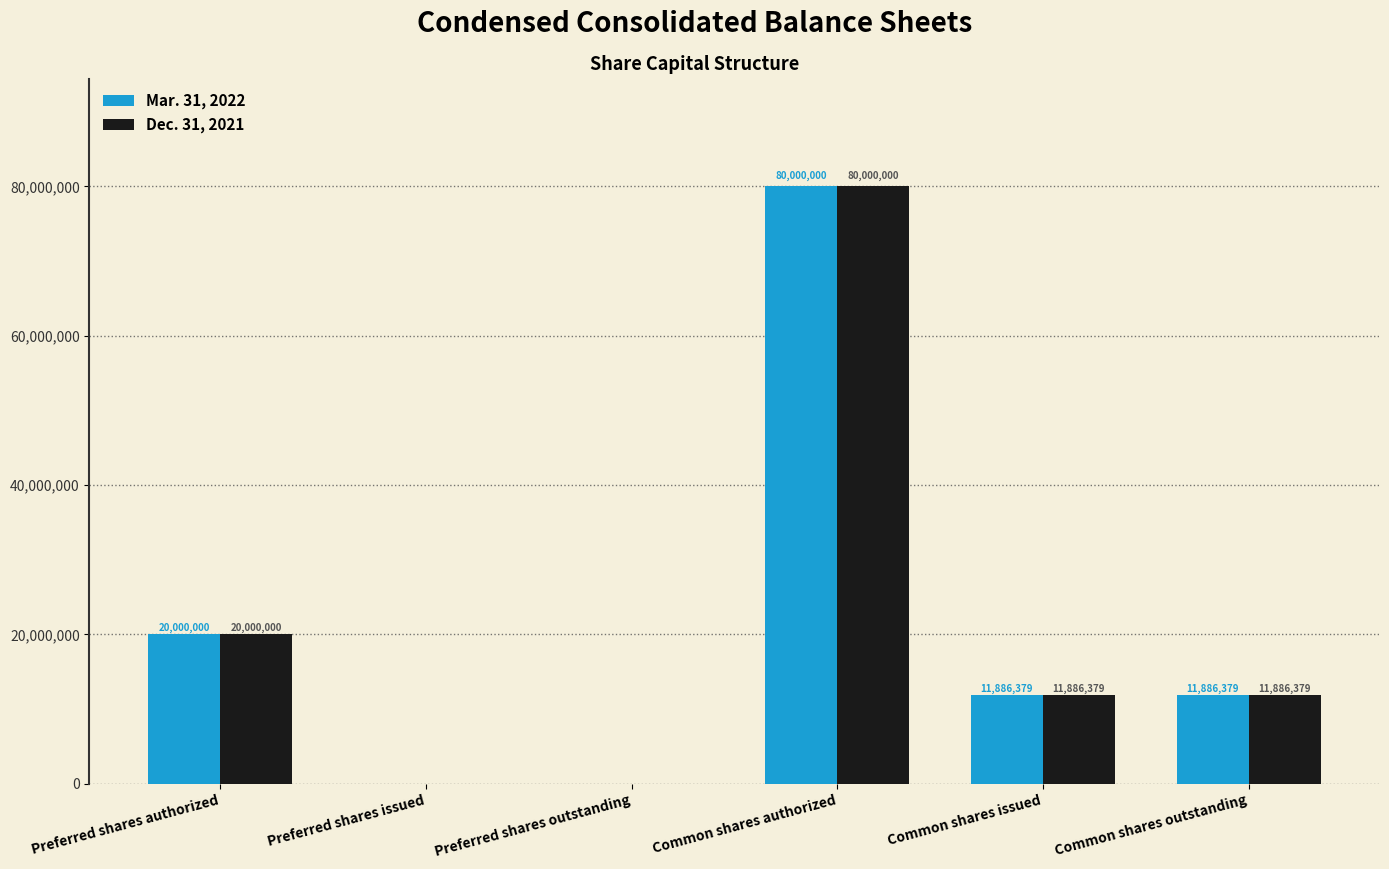

Count the number of data series in this chart.

2